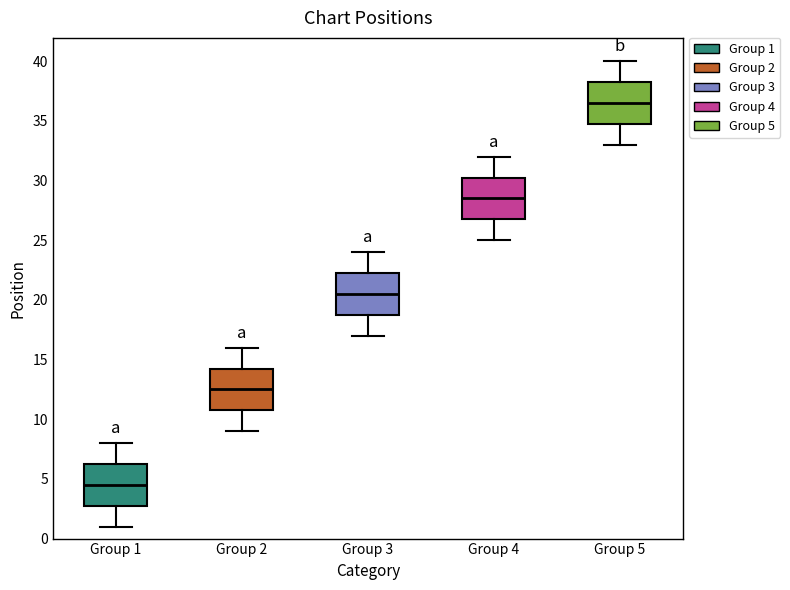

Reading left to right, read every box against the y-axis: the position of its median line, the range the box covers, and the ends of its whiskers. The values are not printed on the chart, so give them approximately, as read against the axis.

Group 1: median 4.5, box 3.0 to 6.5, whiskers 1.0 to 8.0
Group 2: median 12.5, box 11.0 to 14.5, whiskers 9.0 to 16.0
Group 3: median 20.5, box 19.0 to 22.5, whiskers 17.0 to 24.0
Group 4: median 28.5, box 27.0 to 30.5, whiskers 25.0 to 32.0
Group 5: median 36.5, box 35.0 to 38.5, whiskers 33.0 to 40.0